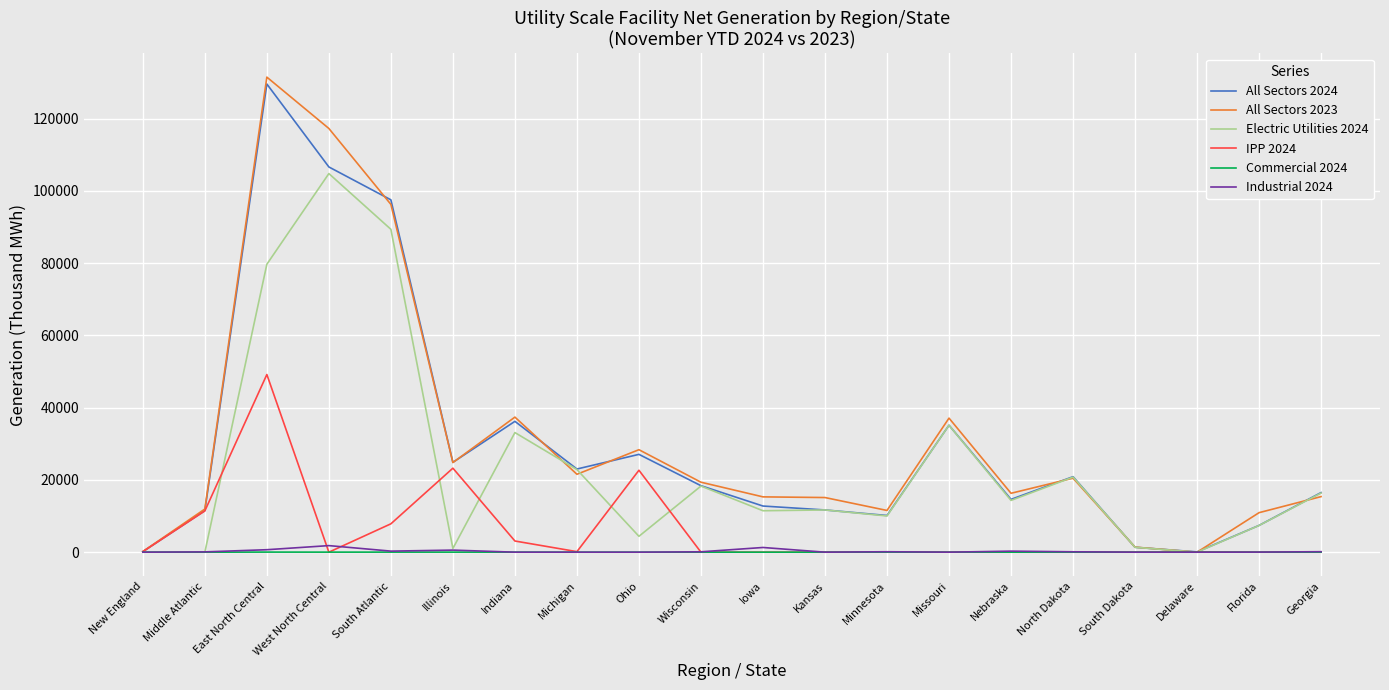

Which series ends up on top after the final intersection of IPP 2024 and Electric Utilities 2024?

Electric Utilities 2024